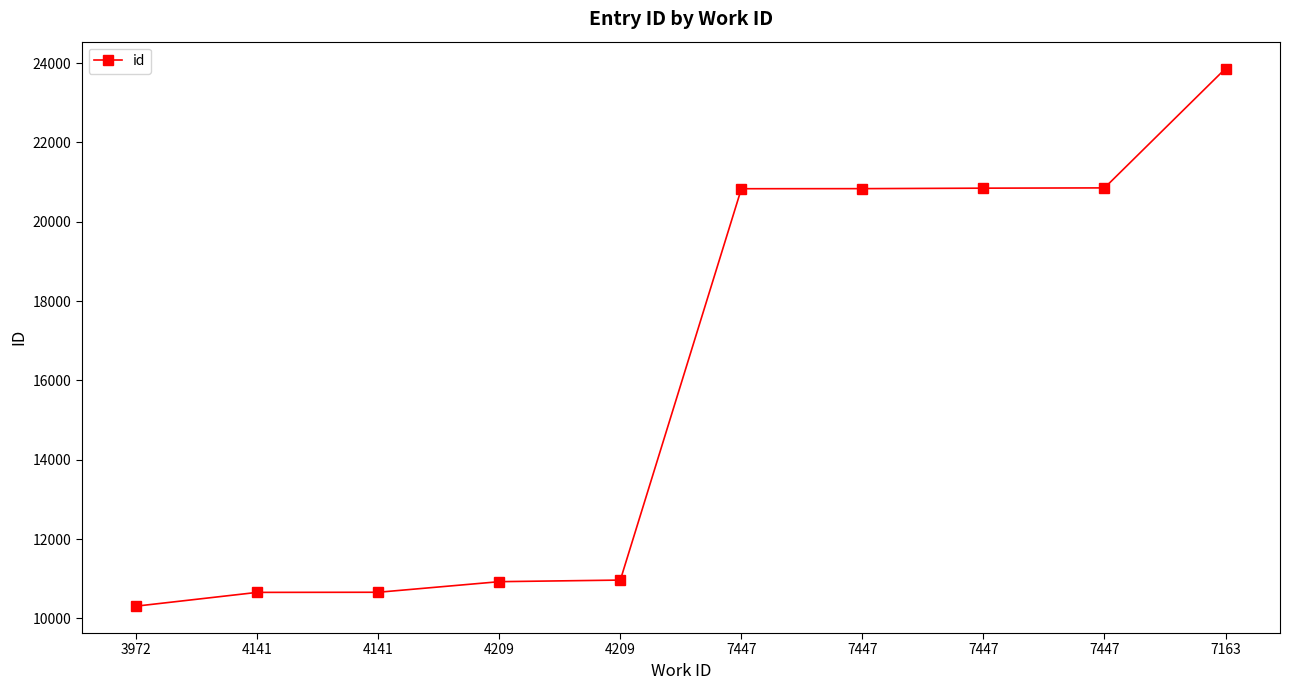

The chart shows a value of 23861 at 7163. True or false?

True